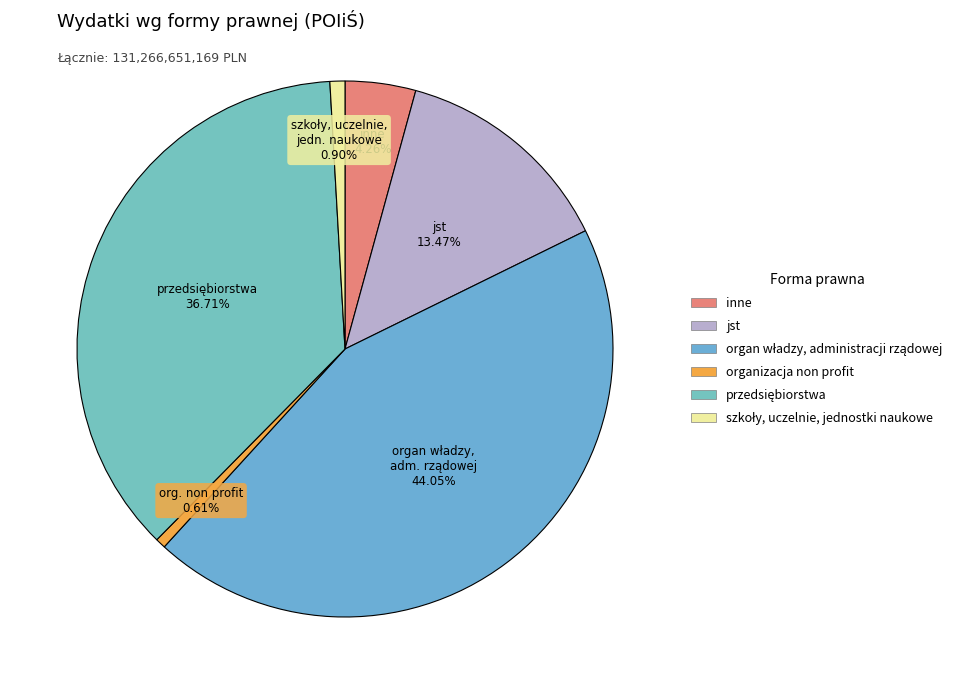

Is organ władzy, administracji rządowej the majority of the pie?

No